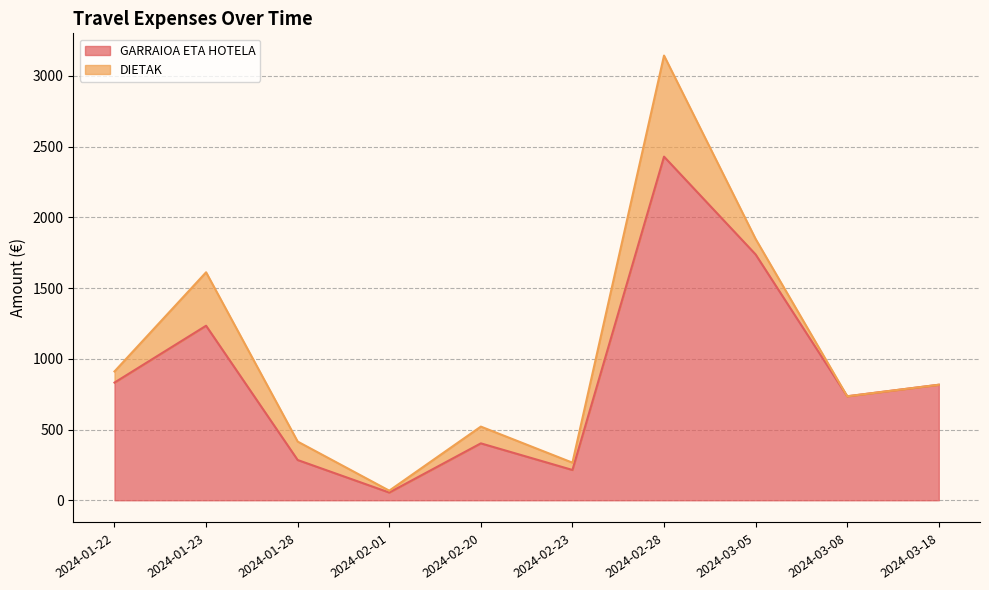

Which label corresponds to the smallest value in the chart?

2024-03-08